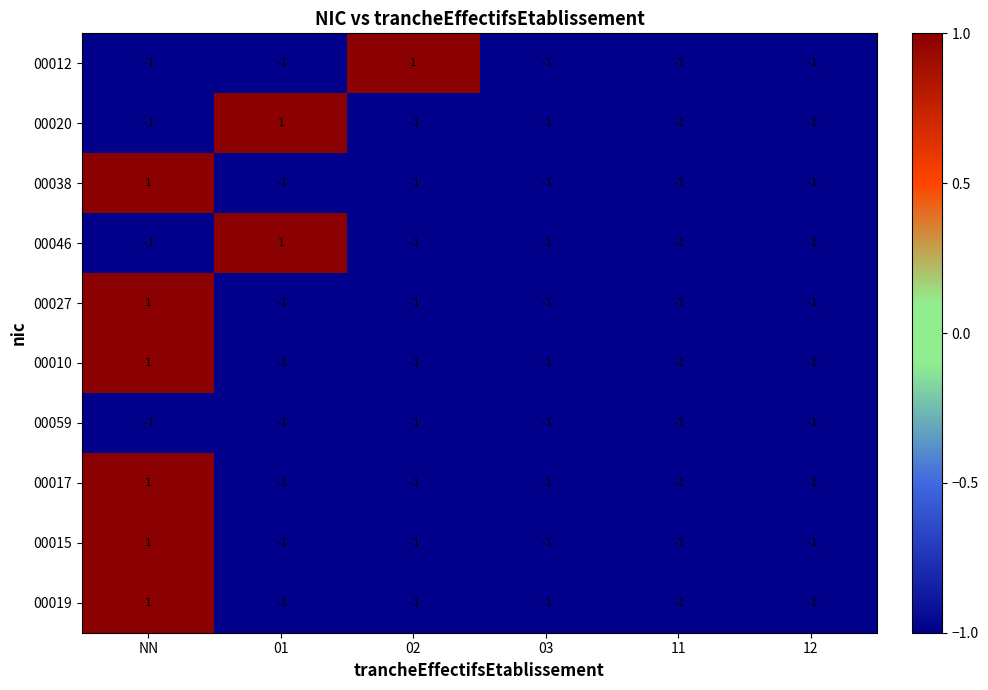

The value of 00020 at 12 is -1. True or false?

True